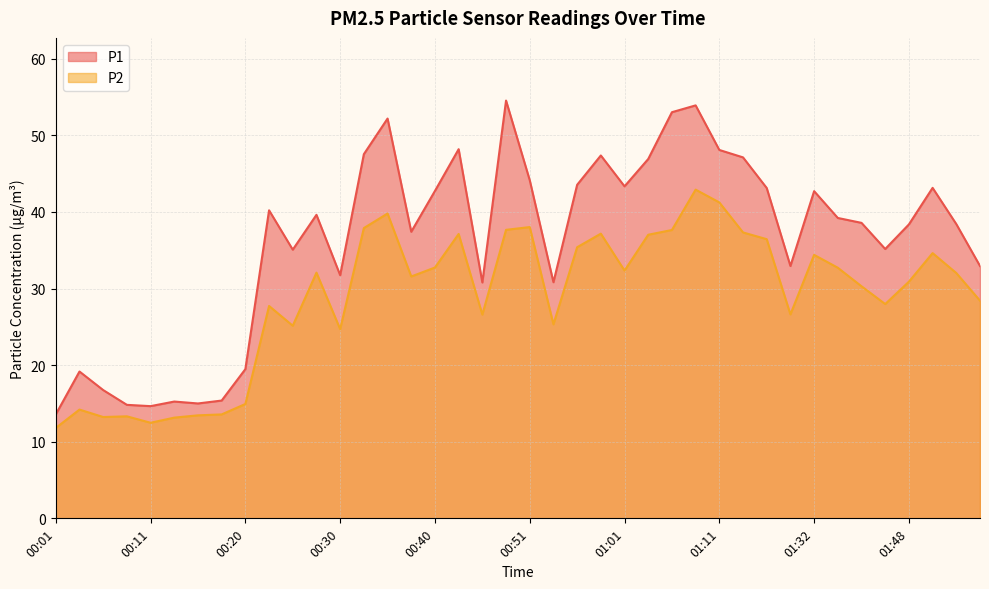

List the series in order of their peak value, lowest first.

P2, P1